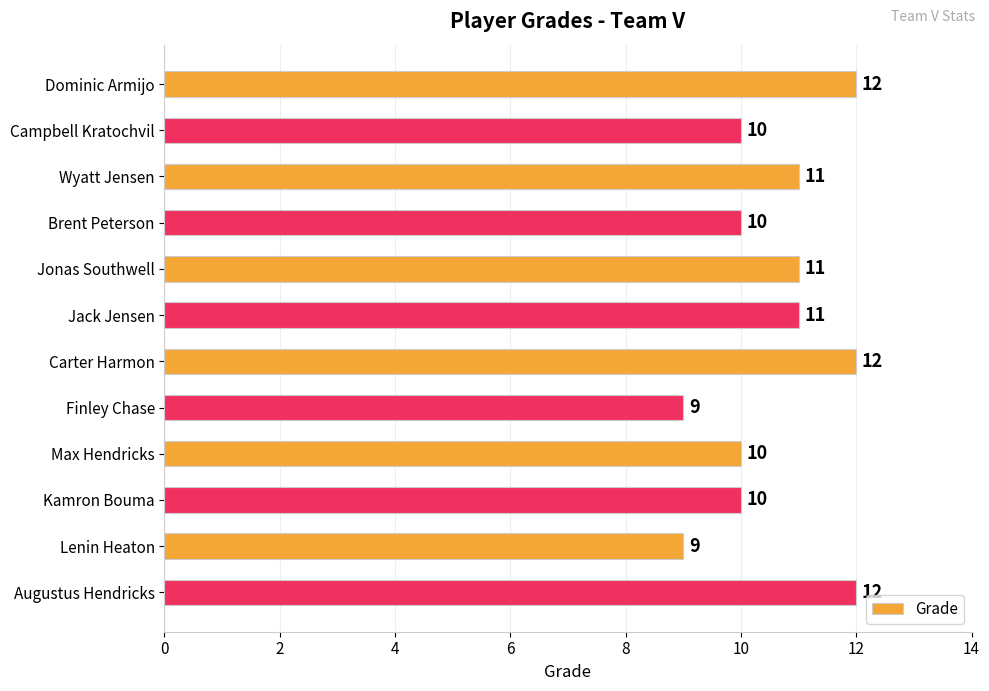

What is the value of the 9th bar from the top?

10